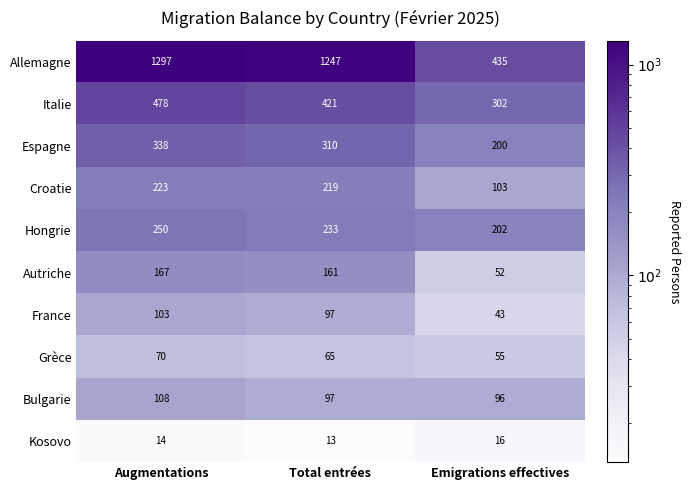

True or false: France has a value of 97 at Total entrées.

True